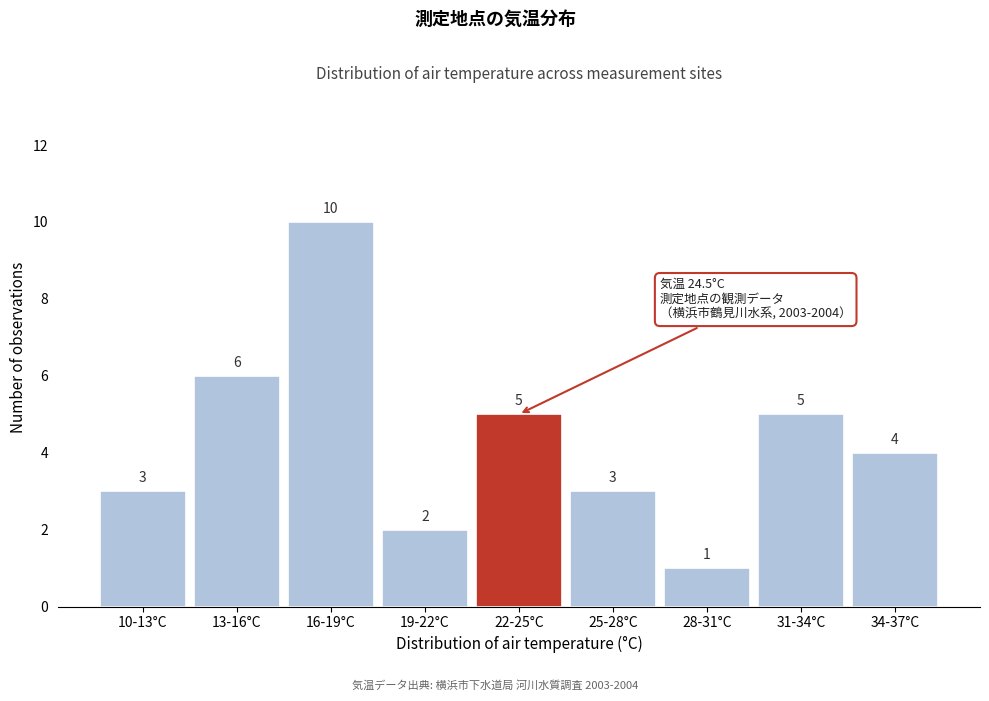

Reading left to right, extract all data points from this chart.

3	6	10	2	5	3	1	5	4